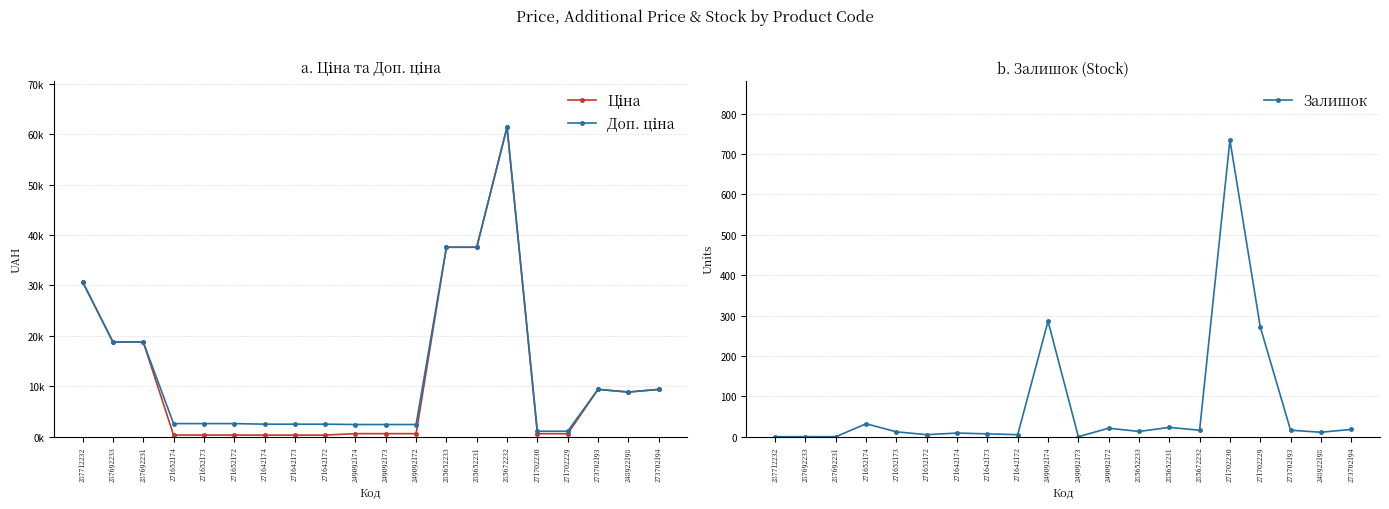

Reading left to right, list all the values displayed in this chart.

Ціна: 30717.1	18796.8	18796.8	324.8	324.8	324.8	310.3	310.3	310.3	603.7	603.7	603.7	37593.6	37593.6	61434.3	589.9	589.9	9384.0	8856.7	9384.0
Доп. ціна: 30717.1	18796.8	18796.8	2598.3	2598.3	2598.3	2482.4	2482.4	2482.4	2414.8	2414.8	2414.8	37593.6	37593.6	61434.3	1081.7	1081.7	9384.0	8856.7	9384.0
Залишок: 0.0	0.0	0.0	32.0	12.0	5.0	9.0	7.0	5.0	286.0	0.0	21.0	13.0	23.0	16.0	735.0	272.0	16.0	11.0	18.0